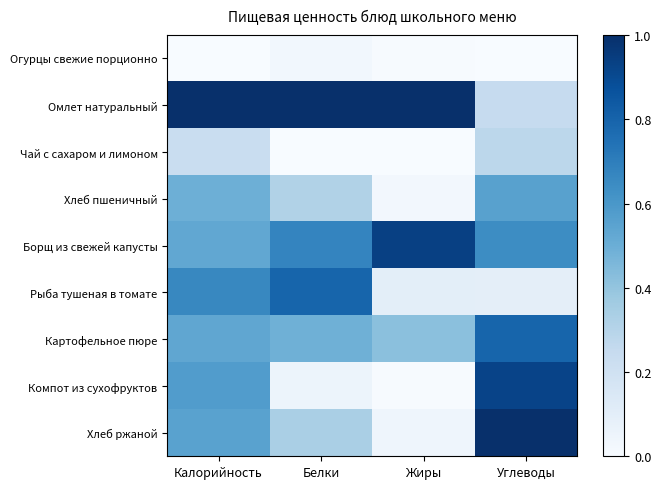

At how many categories does at least one series exceed 0?

4